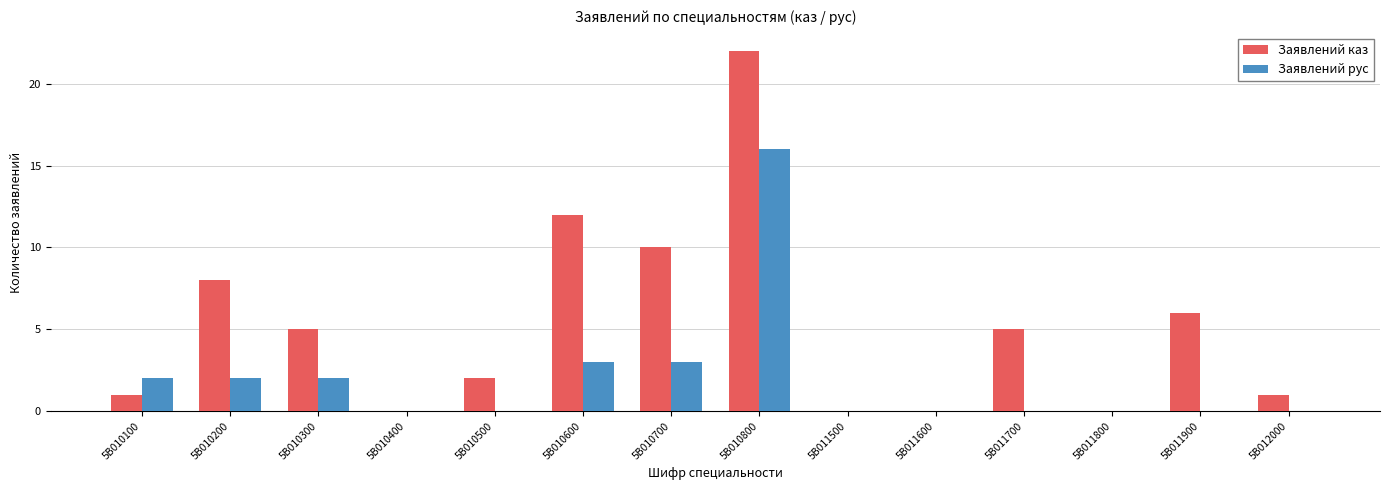

Is it true that Заявлений каз equals 16 at 5B010700?

False